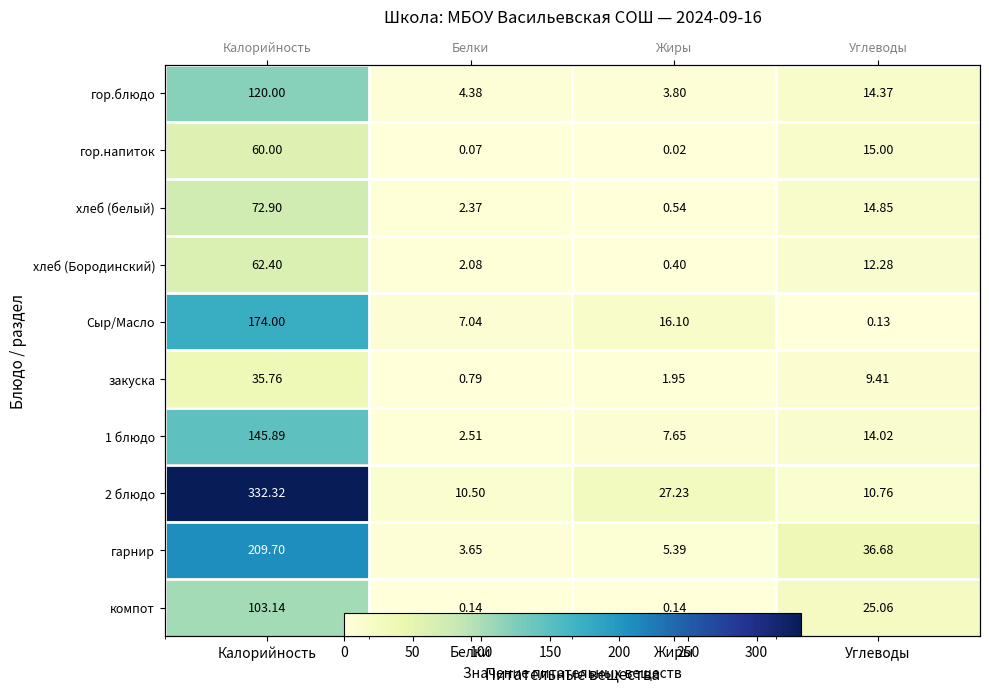

Which series has the largest total across all categories?

2 блюдо